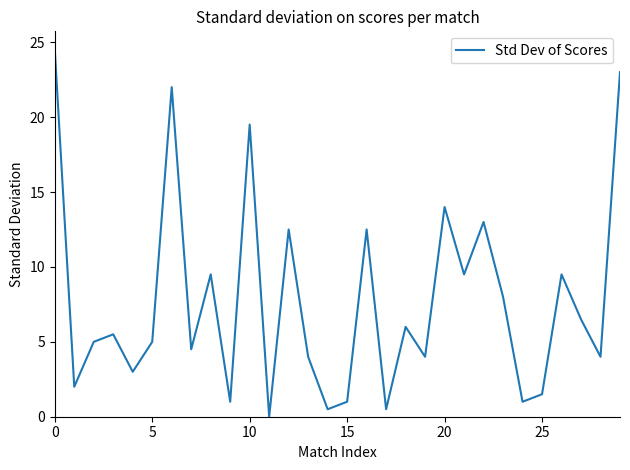

How many series are shown in this chart?

1